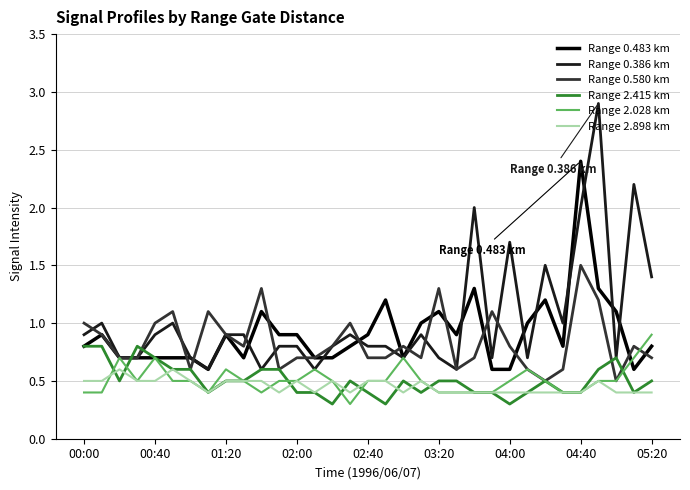

What is the minimum value for Range 2.415 km?

0.3